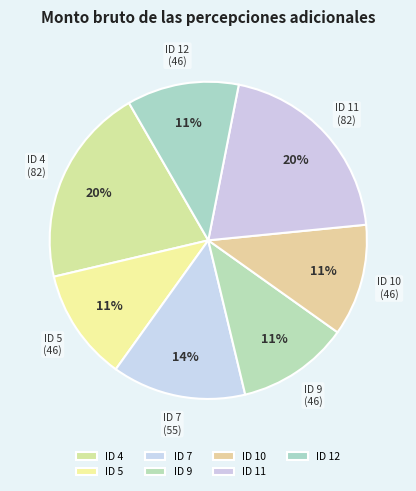

Is it true that ID 12 is 20% of the pie?

False